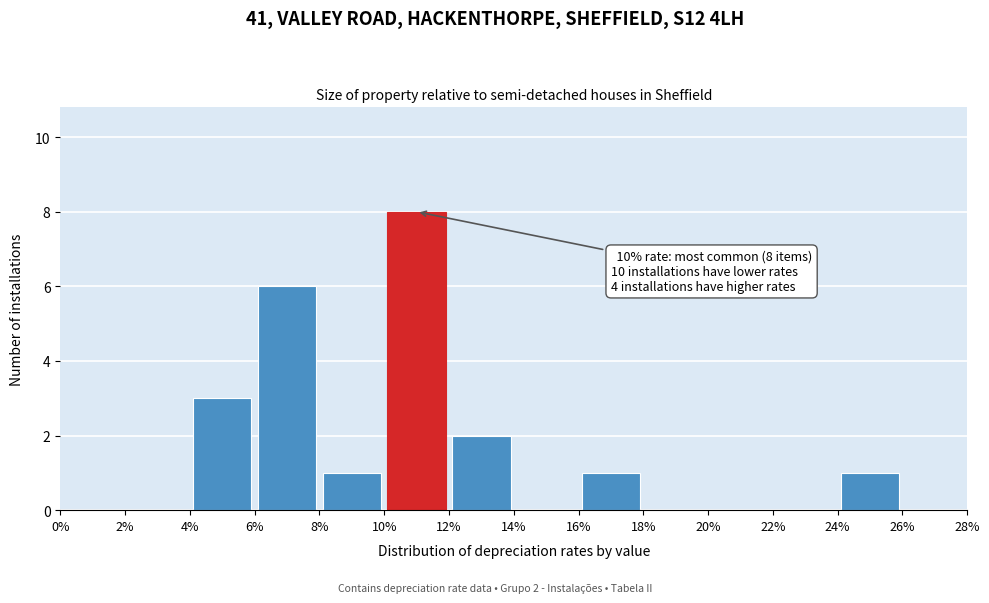

Over which range of the x-axis is the bar tallest?

10% to 12%